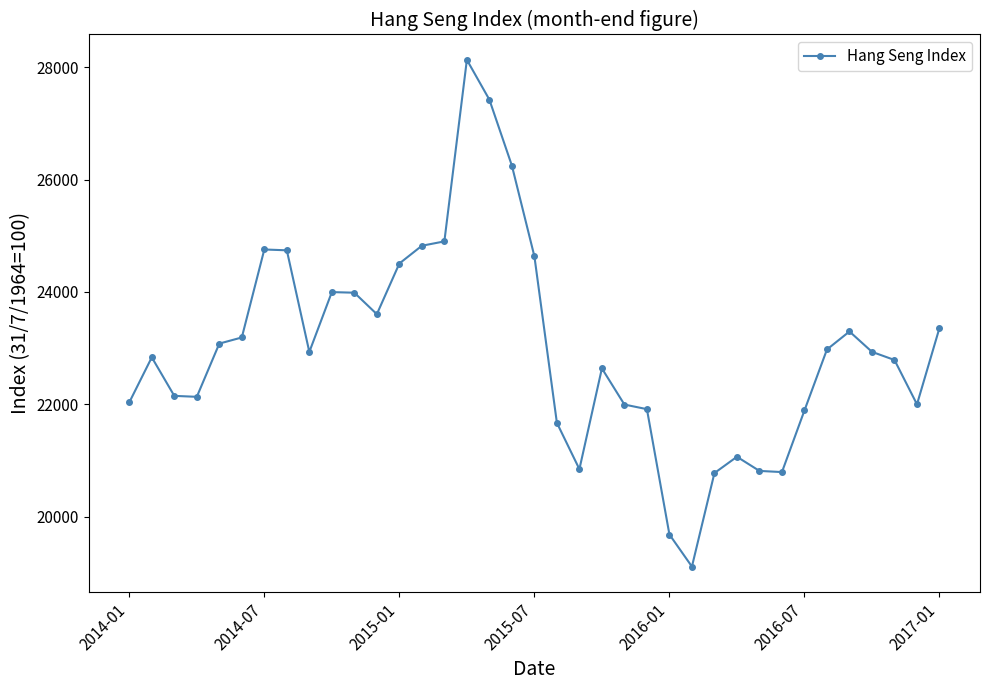

What is the greatest value displayed?

28133.0